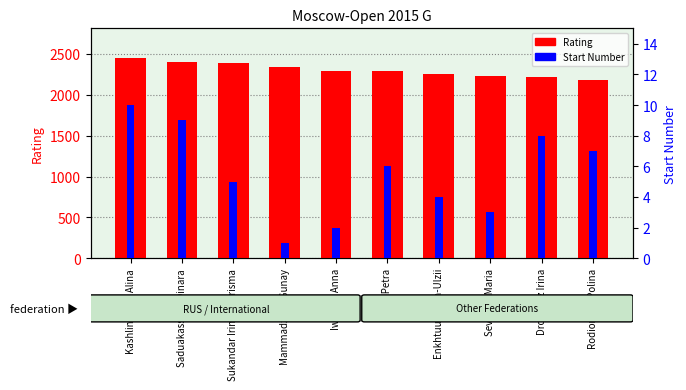

True or false: Rating has a value of 2392 at Sukandar Irine Kharisma.

True